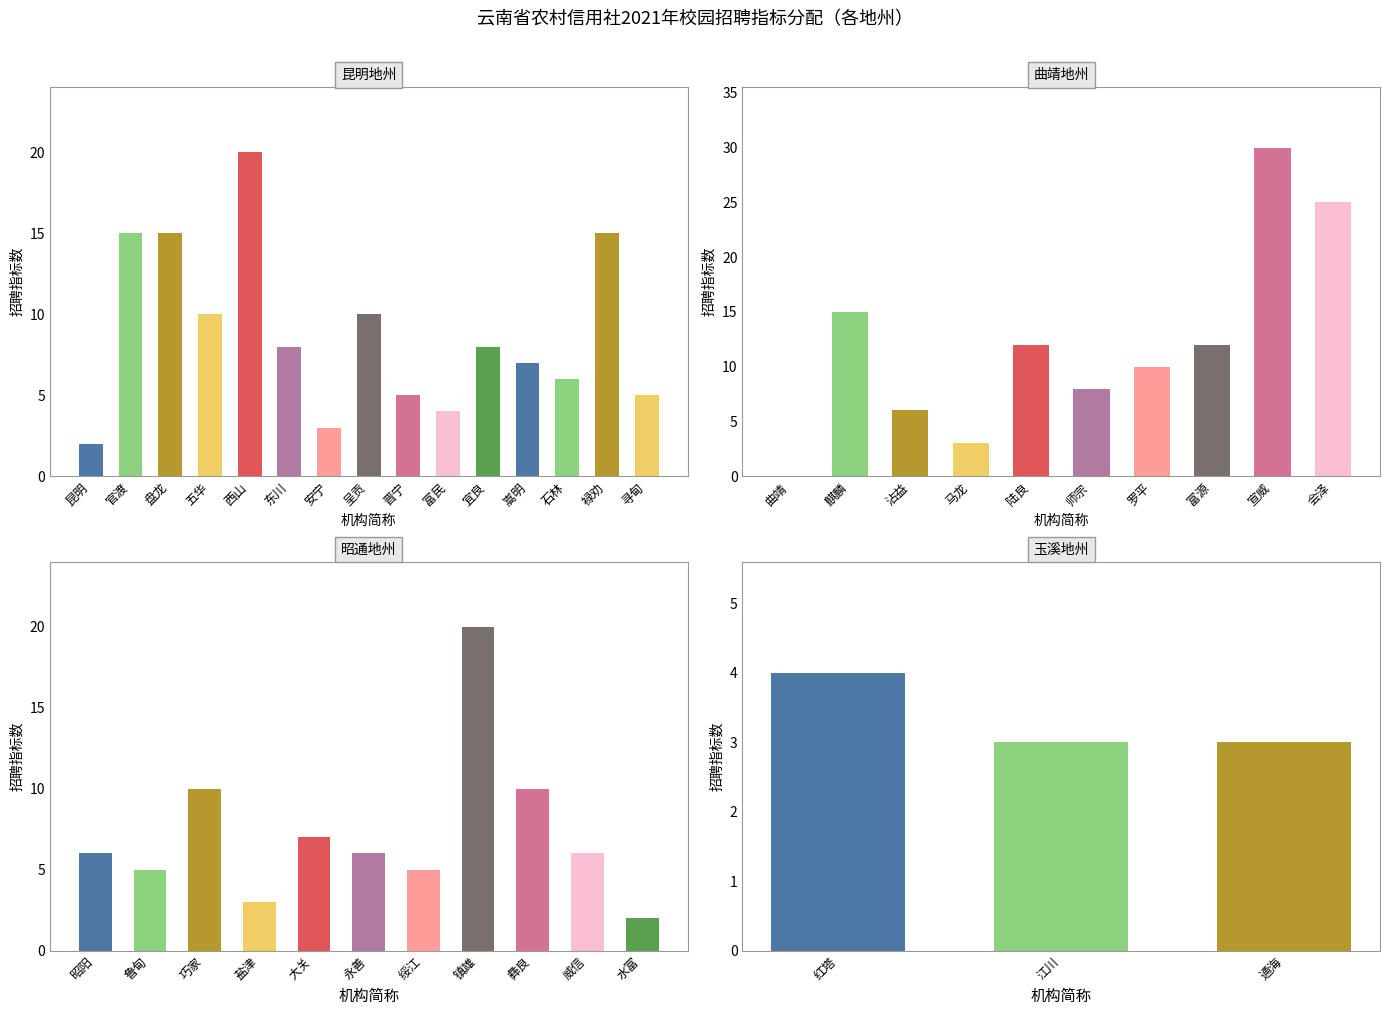

The chart shows a value of 10 at 五华. True or false?

True